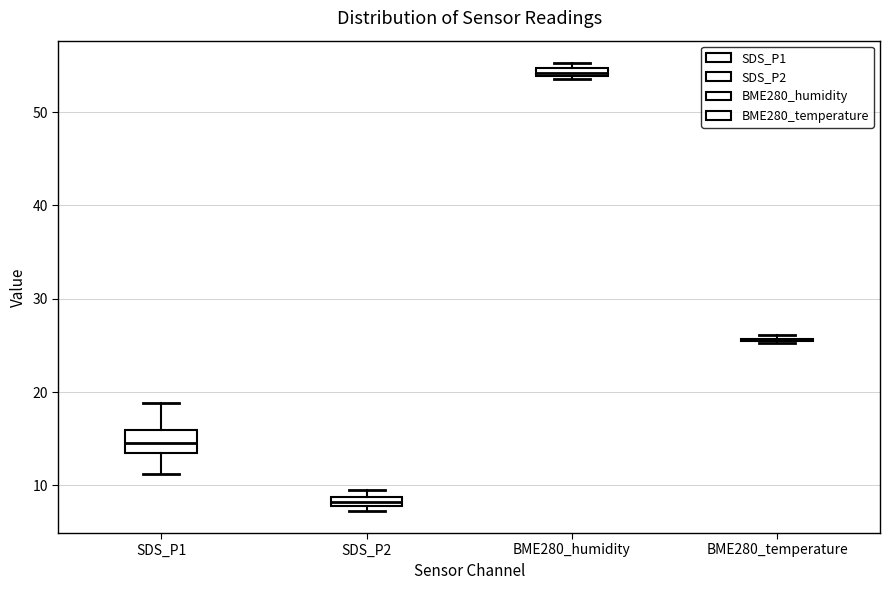

Where is the upper edge of the box for BME280_humidity on the y-axis? The values are not printed on the chart, so give them approximately, as read against the axis.

55